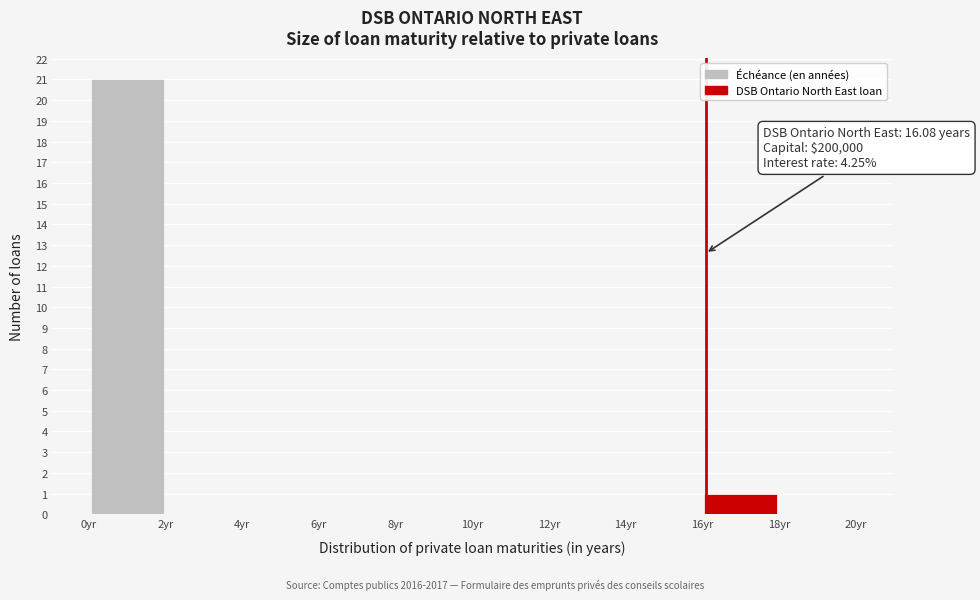

Which range on the x-axis has the tallest bar?

0 to 2